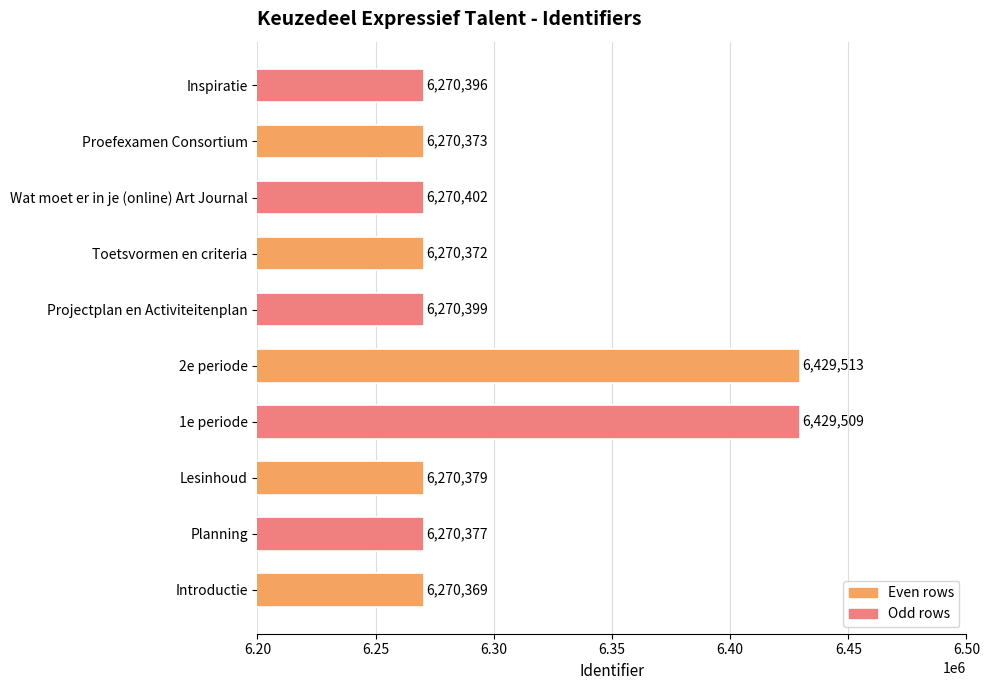

Reading bottom to top, transcribe all the data shown in this chart.

6270369	6270377	6270379	6429509	6429513	6270399	6270372	6270402	6270373	6270396